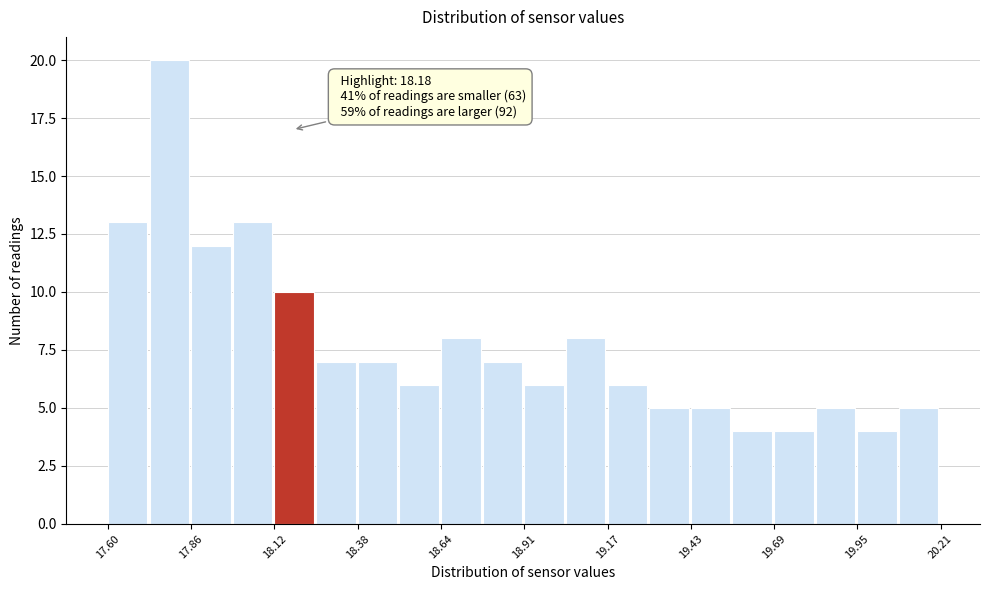

Read against the x-axis, roughly where is the centre of the tallest bar?

17.80